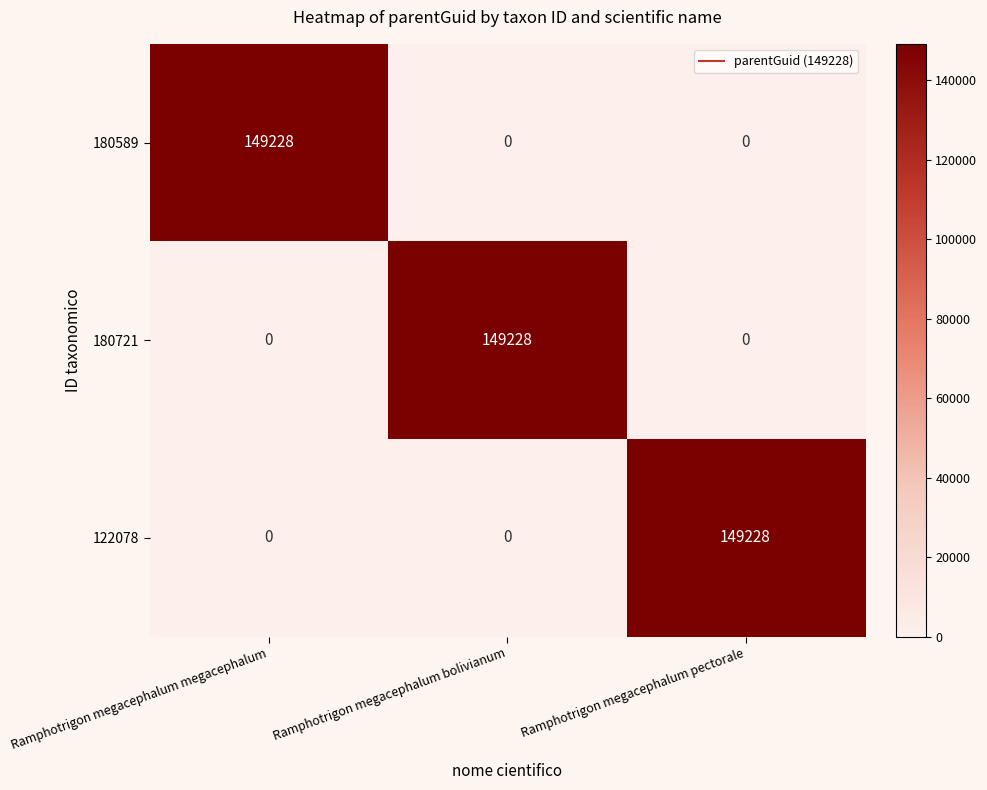

What is the total value across all series at Ramphotrigon megacephalum pectorale?

149228